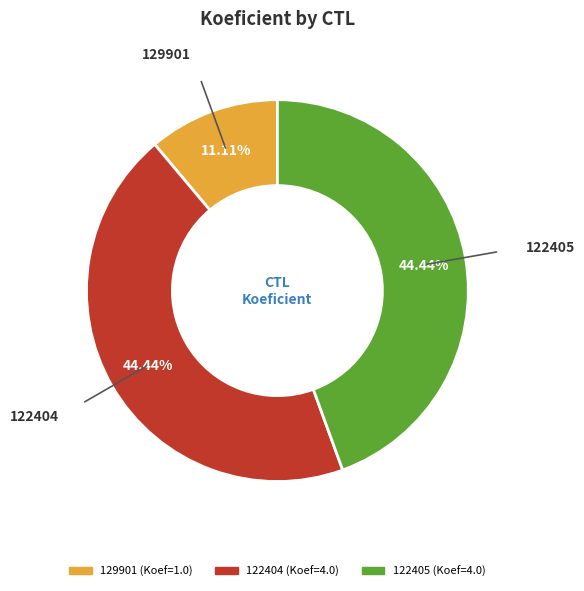

Does any single category account for the majority?

No